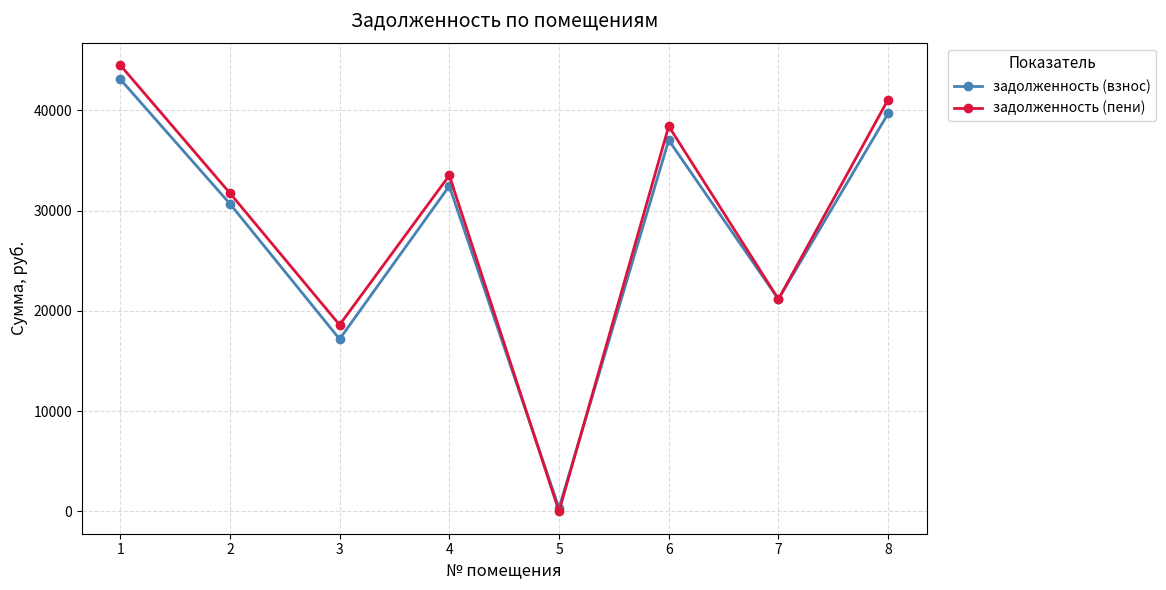

At which label does задолженность (пени) reach its minimum?

5